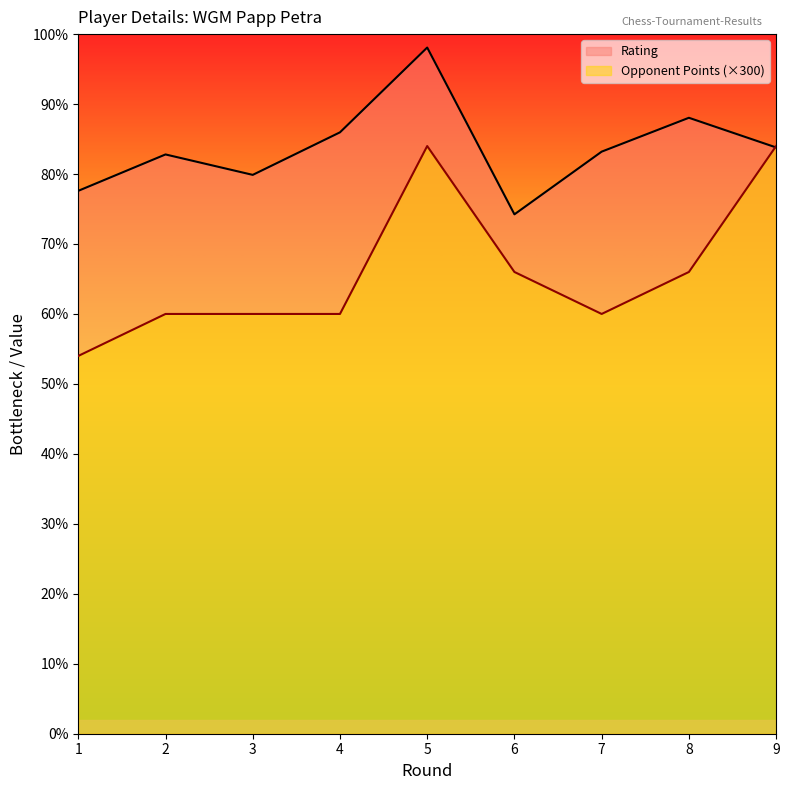

Reading left to right, transcribe all the data shown in this chart.

Rating: 1=1940	2=2070	3=1997	4=2149	5=2452	6=1856	7=2080	8=2201	9=2095
Opponent Points: 1=1350	2=1500	3=1500	4=1500	5=2100	6=1650	7=1500	8=1650	9=2100